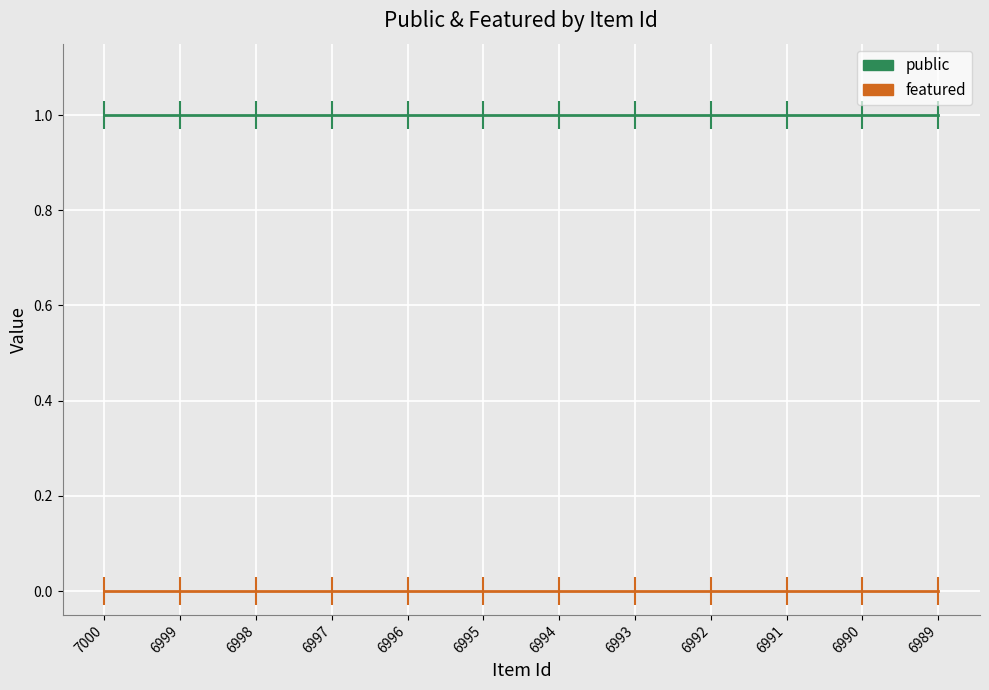

At which label is featured closest to 0?

7000